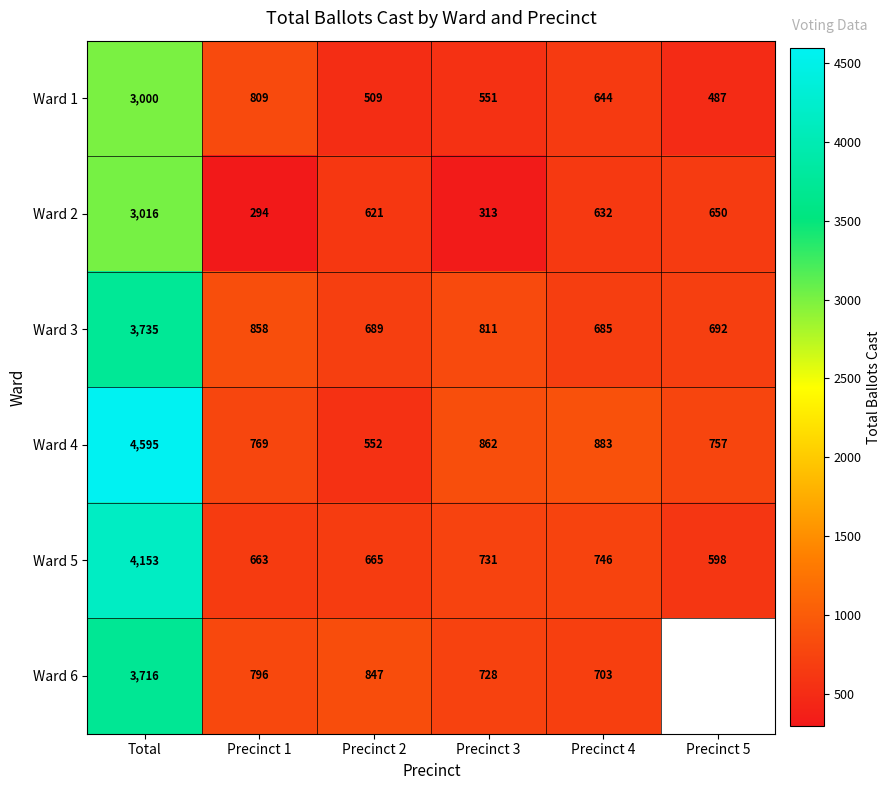

What is the smallest value displayed?

294.0